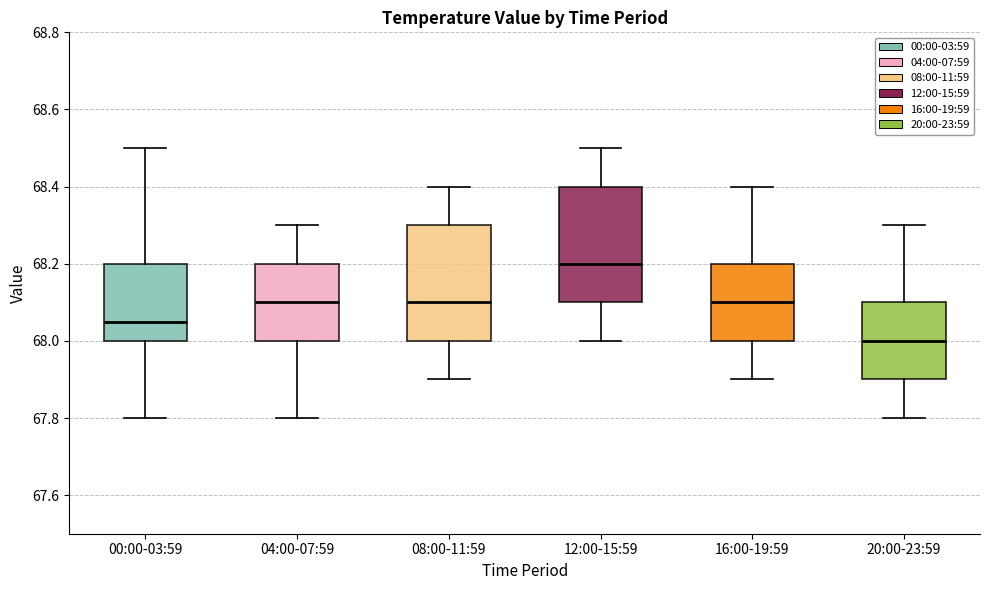

Which box has the lowest median line?

20:00-23:59